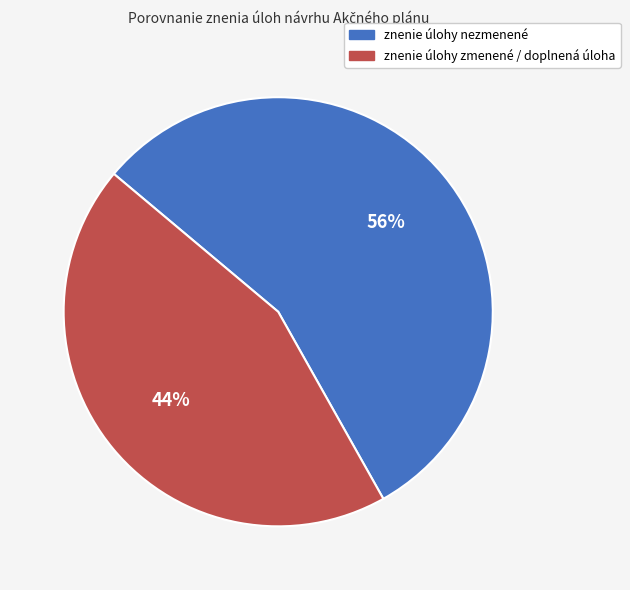

Rank the categories by value from lowest to highest.

znenie úlohy zmenené / doplnená úloha, znenie úlohy nezmenené